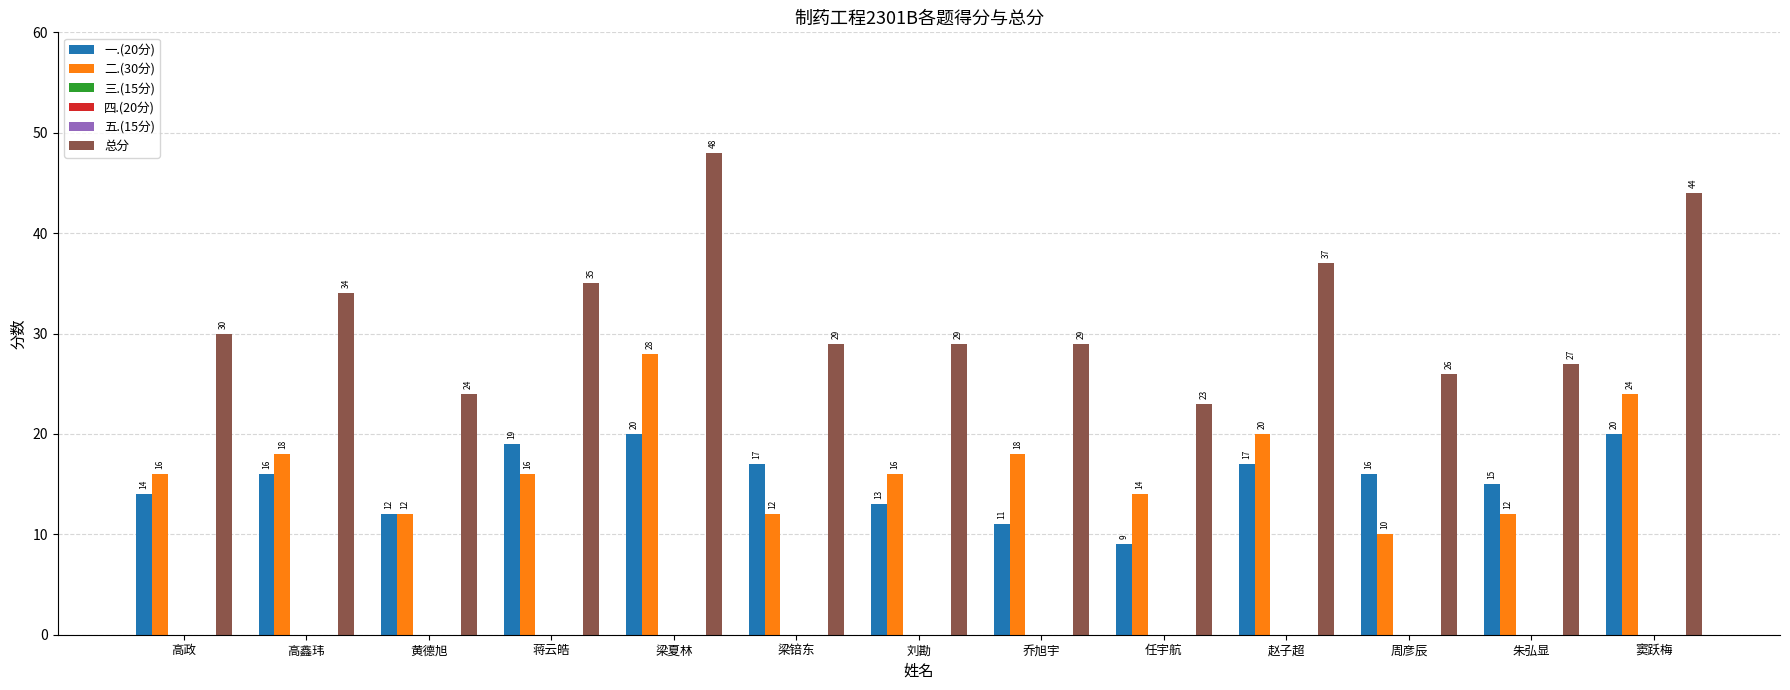

Is the value of 一.(20分) at 朱弘显 greater than the value of 三.(15分) at 周彦辰?

Yes